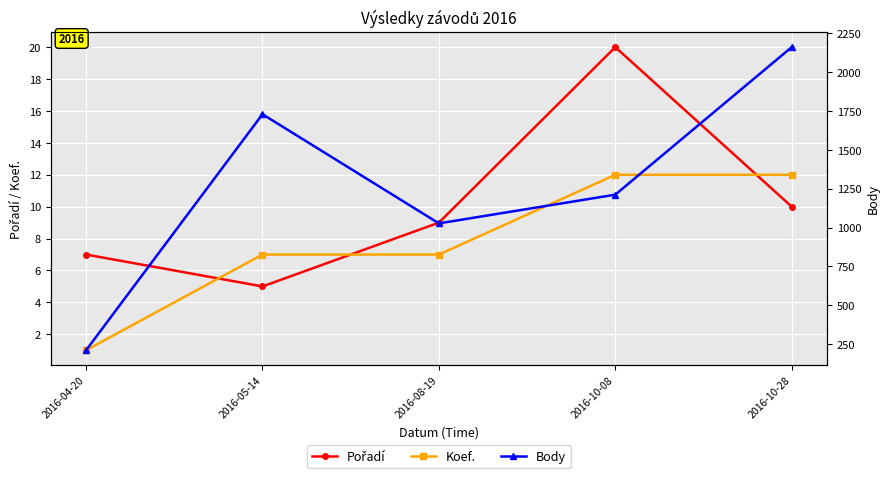

What is the label of the 1st point from the right?

2016-10-28